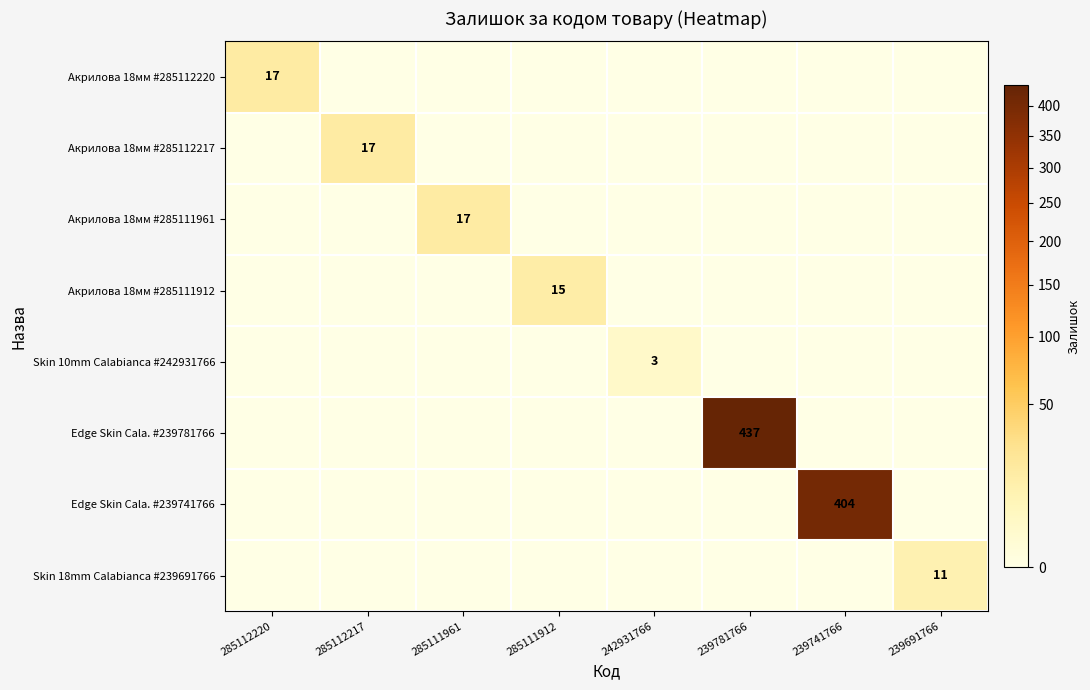

Which category has the highest value in the Акрилова 18мм #285111912 series?

285111912